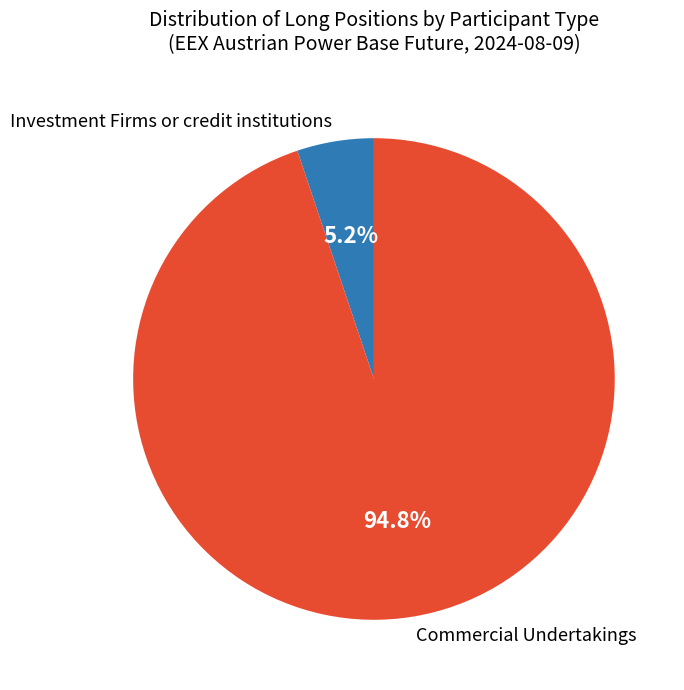

How many slices are in this pie chart?

2